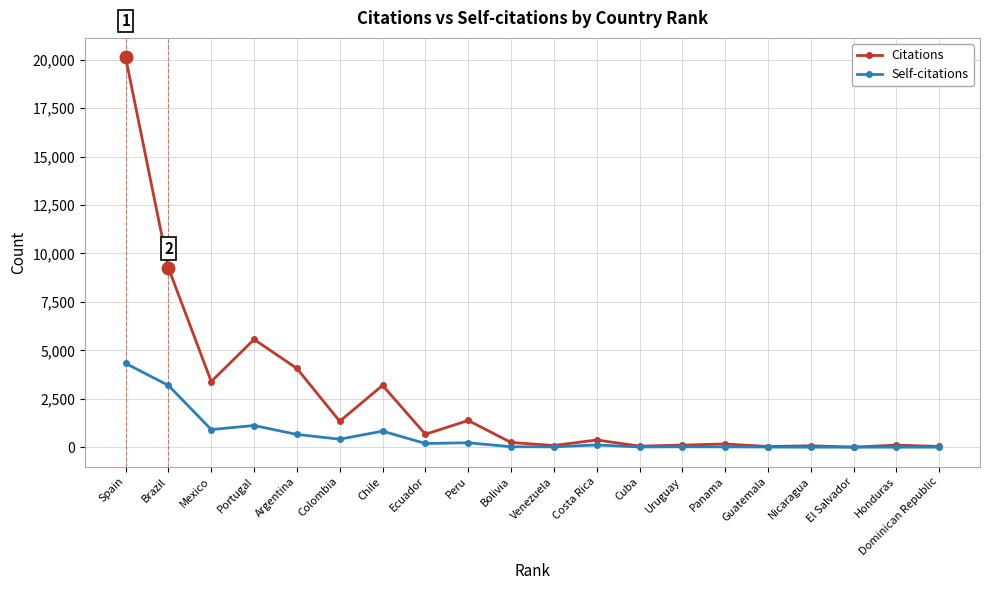

Where is the first local maximum for Citations?

Portugal